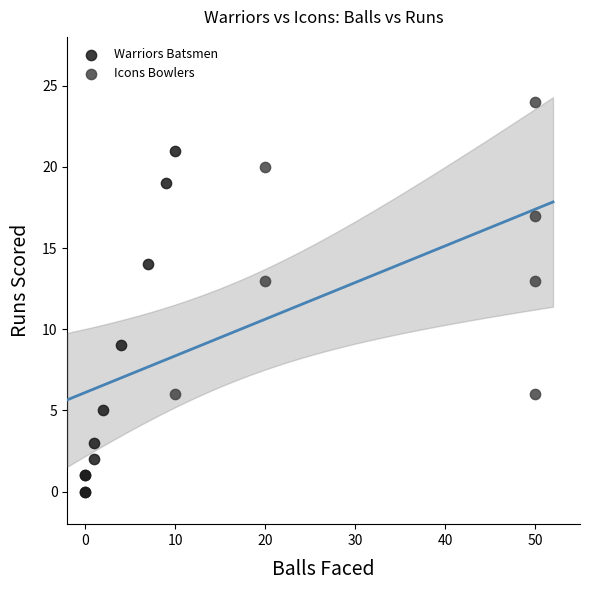

Which series reaches the maximum Y coordinate?

Icons Bowlers